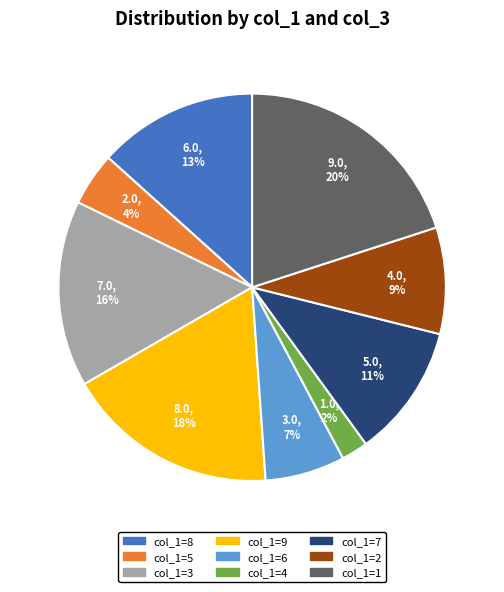

Which slice is the smallest?

col_1=4